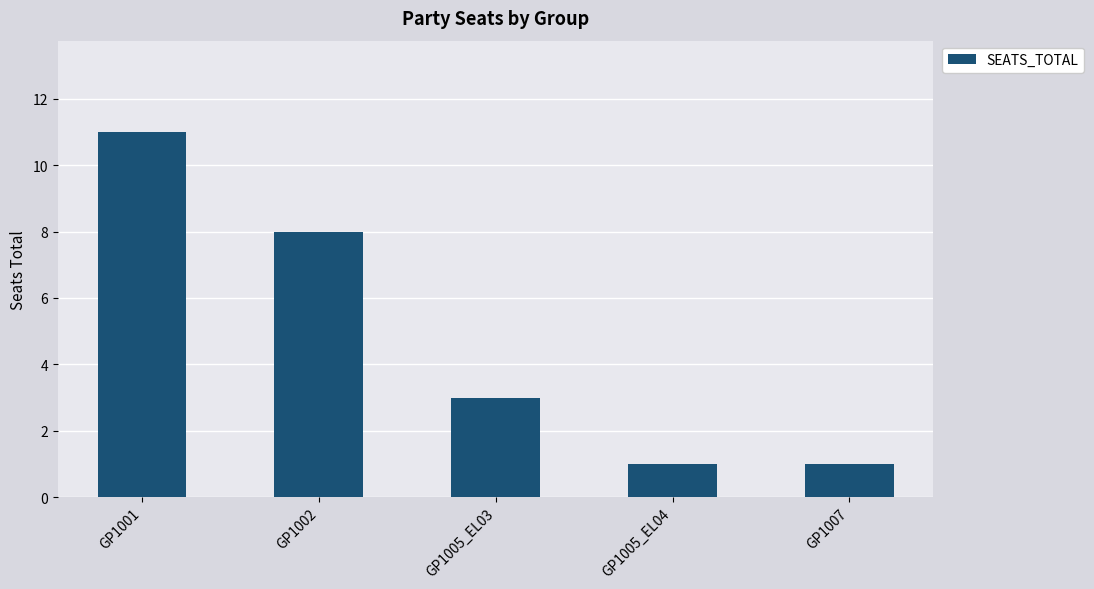

At which label is the value closest to 6?

GP1002